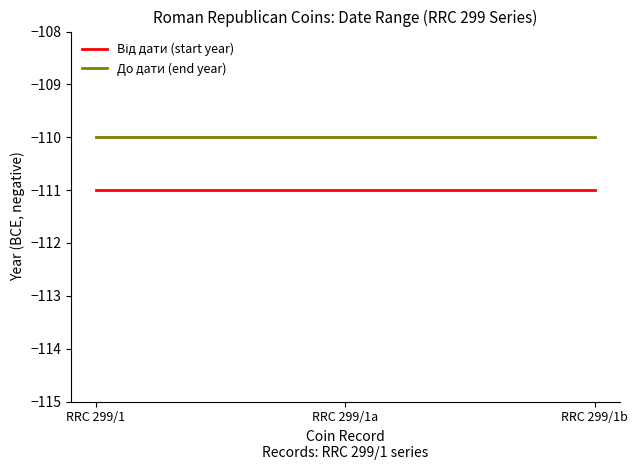

How many lines are shown in the chart?

2